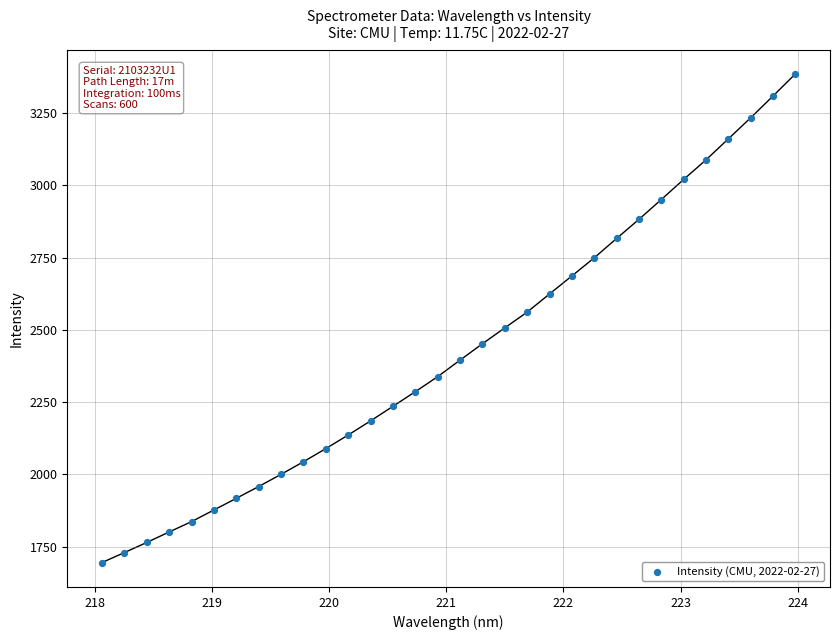

What is the range of Y values (max minus min)?

1690.2